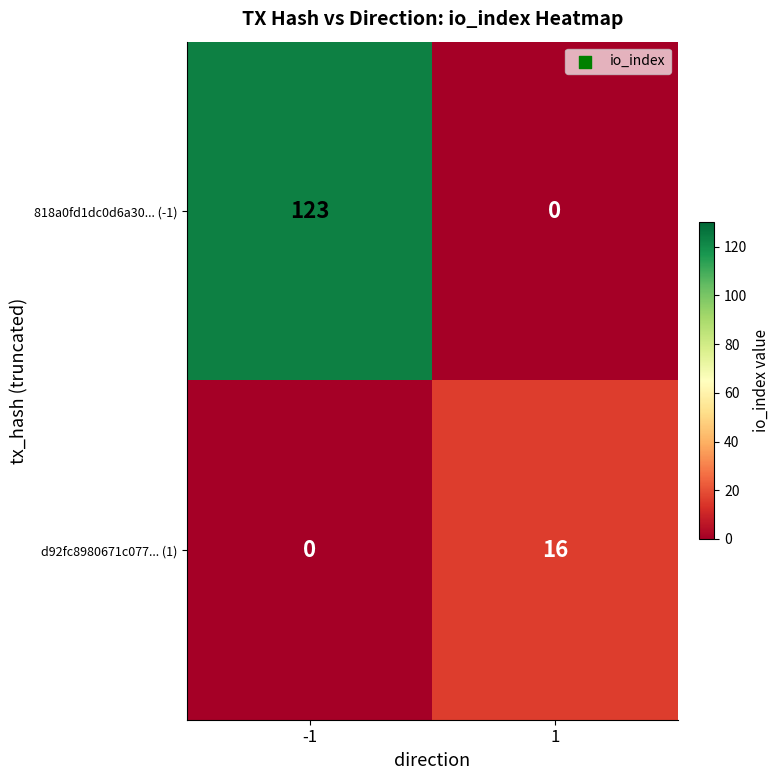

Reading left to right, what are all the values shown in this chart?

818a0fd1dc0d6a30... (-1): 123	0
d92fc8980671c077... (1): 0	16